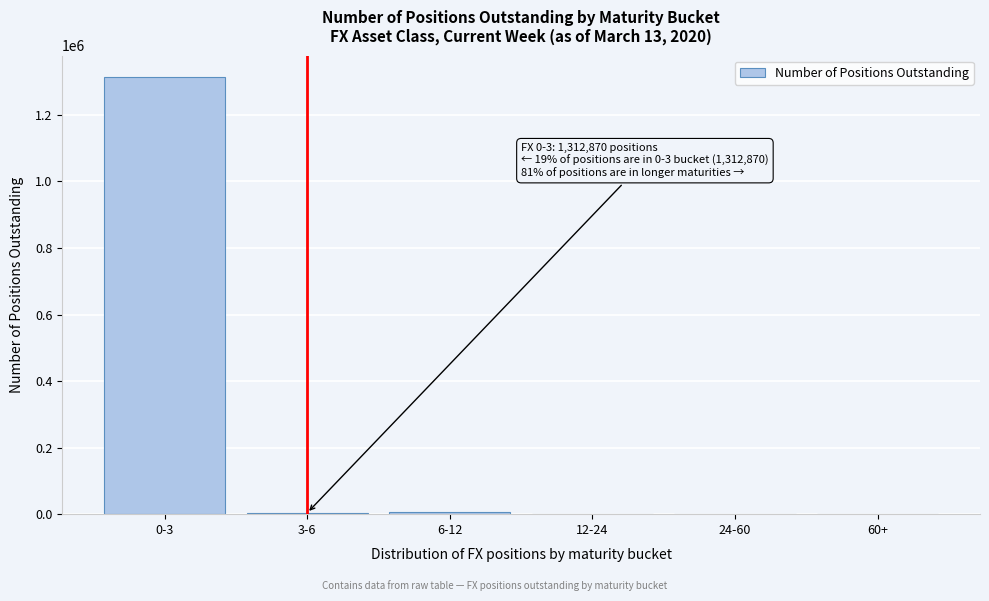

At which category does the chart reach its peak across all series?

0-3